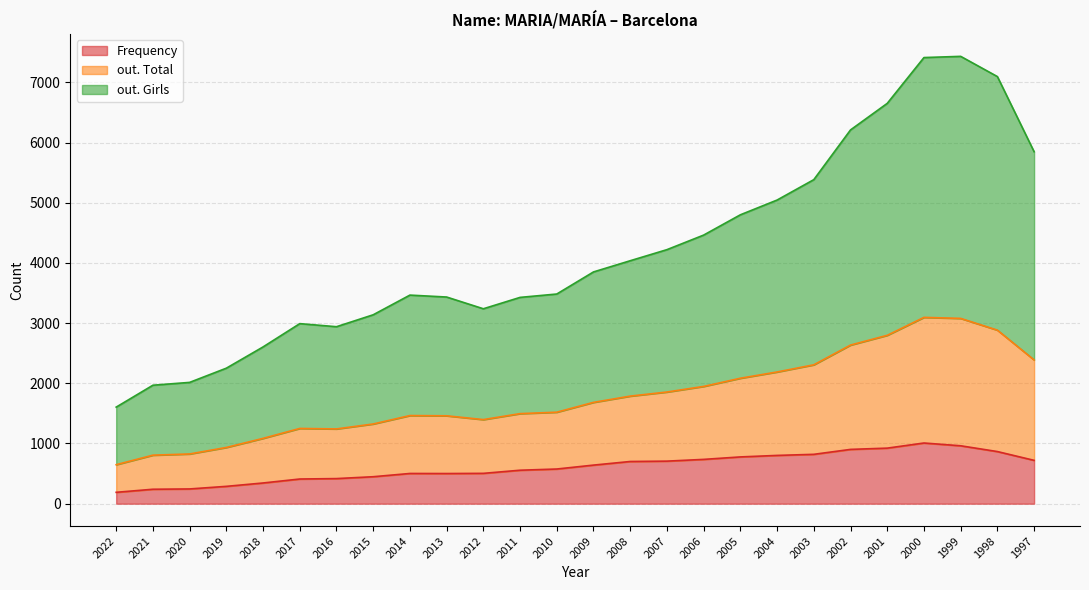

The value of Frequency at 2010 is 313. True or false?

False